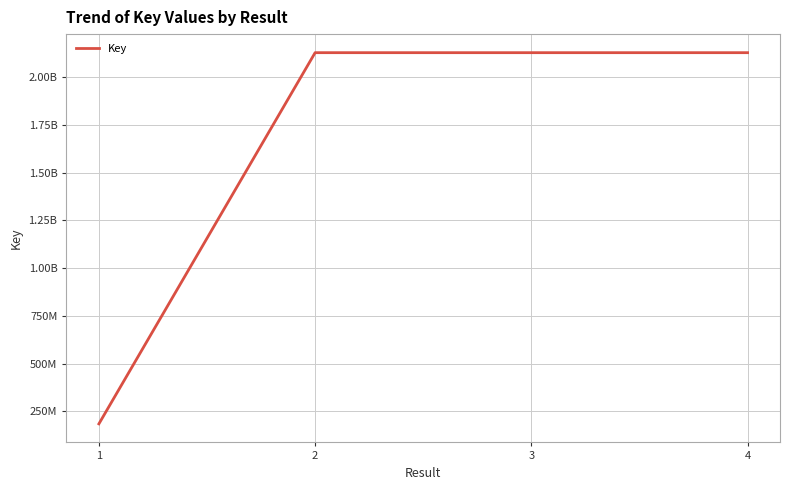

Reading left to right, transcribe all the data shown in this chart.

1=183815028	2=2129730261	3=2129699801	4=2129710856